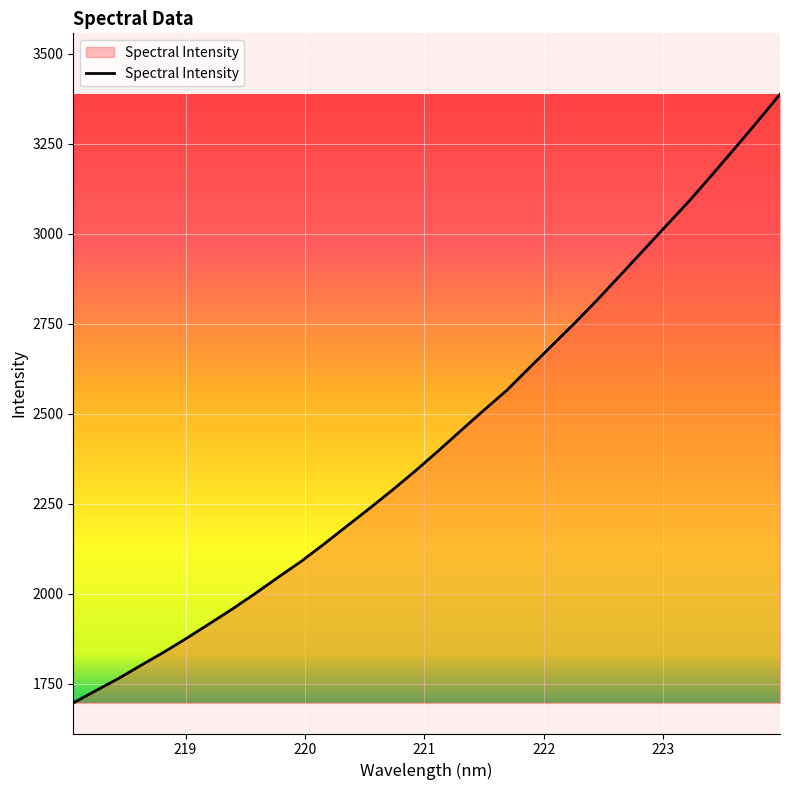

What is the maximum value shown in the chart?

3387.0